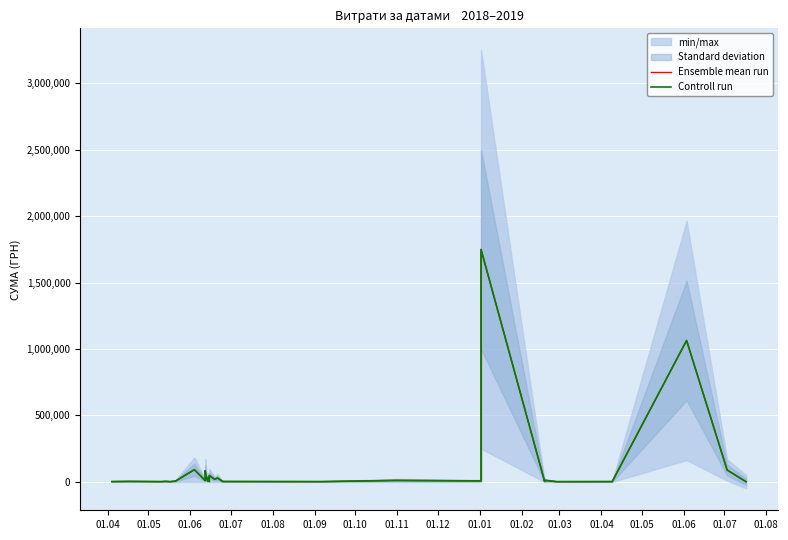

What is the highest value of the Controll run series?

1749119.6